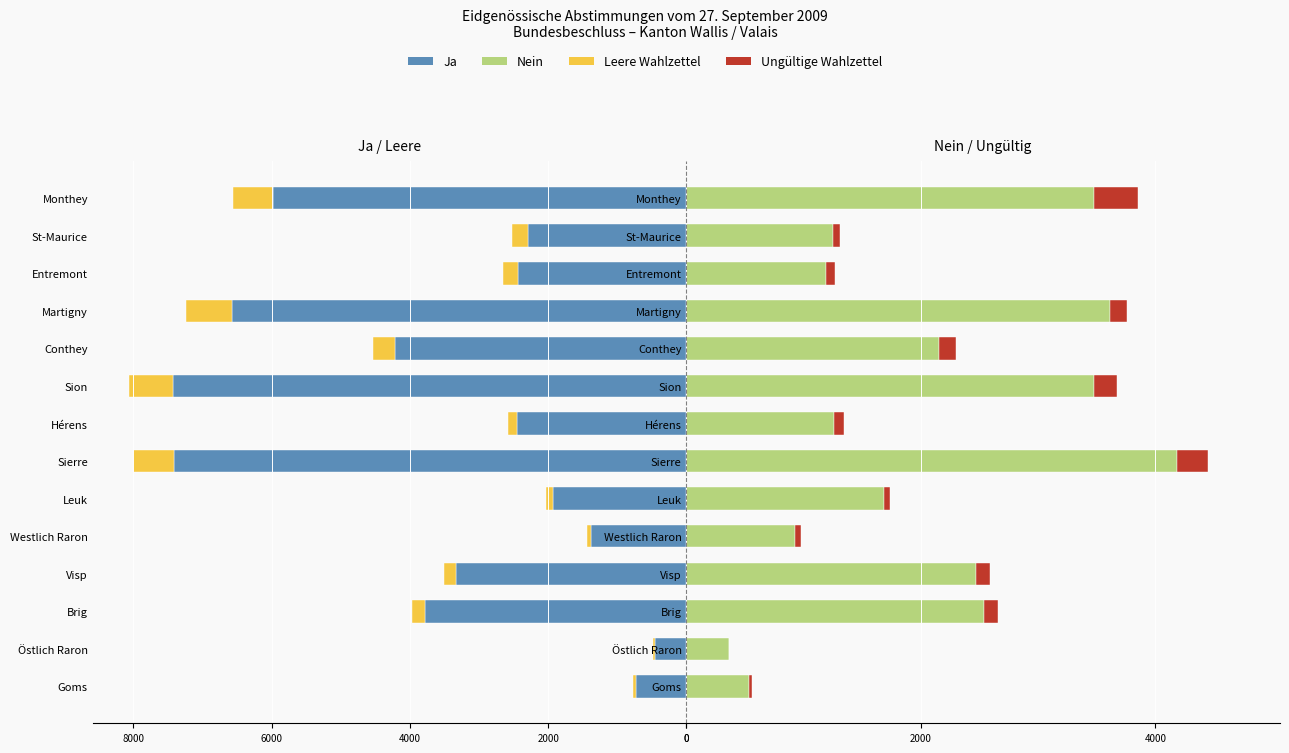

Are the bars horizontal?

Yes